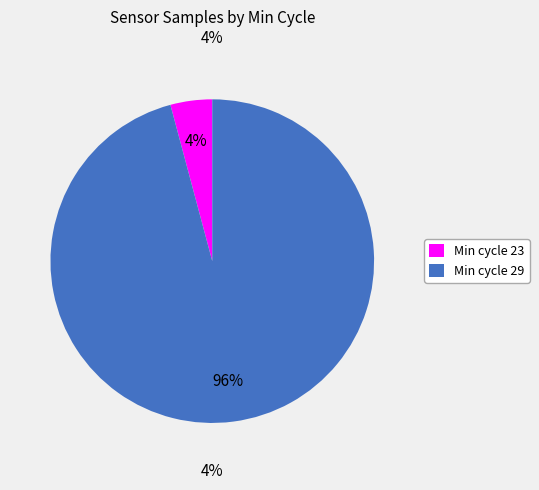

Which slice is the largest?

29